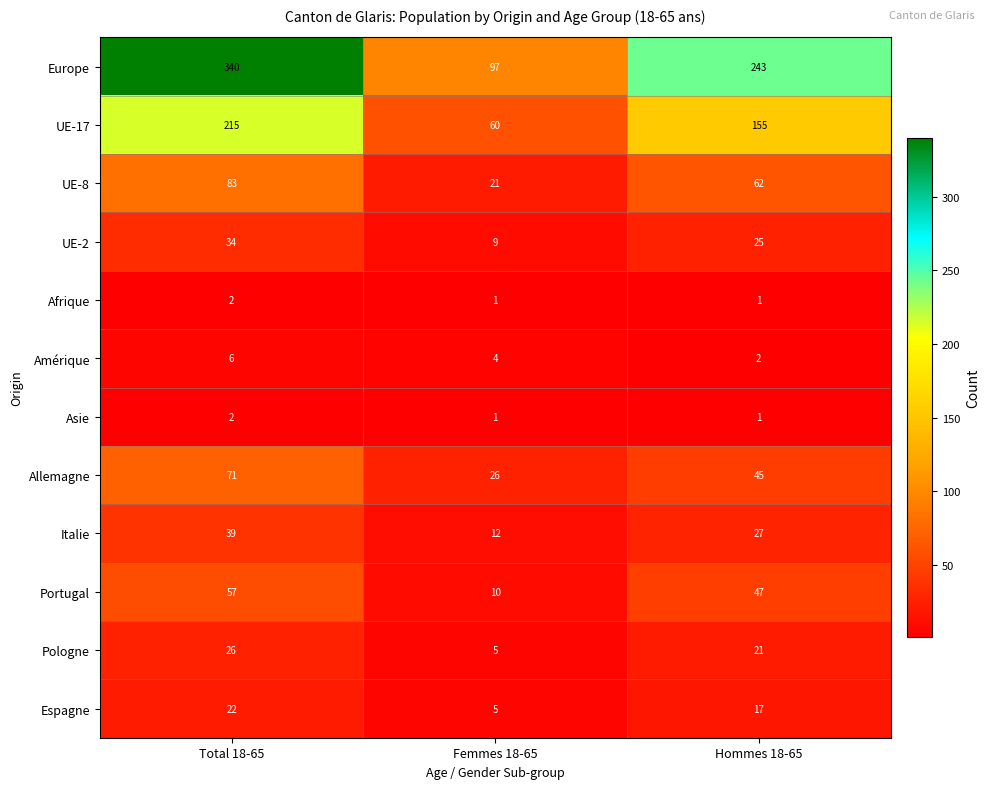

Which series has the largest total across all categories?

Europe